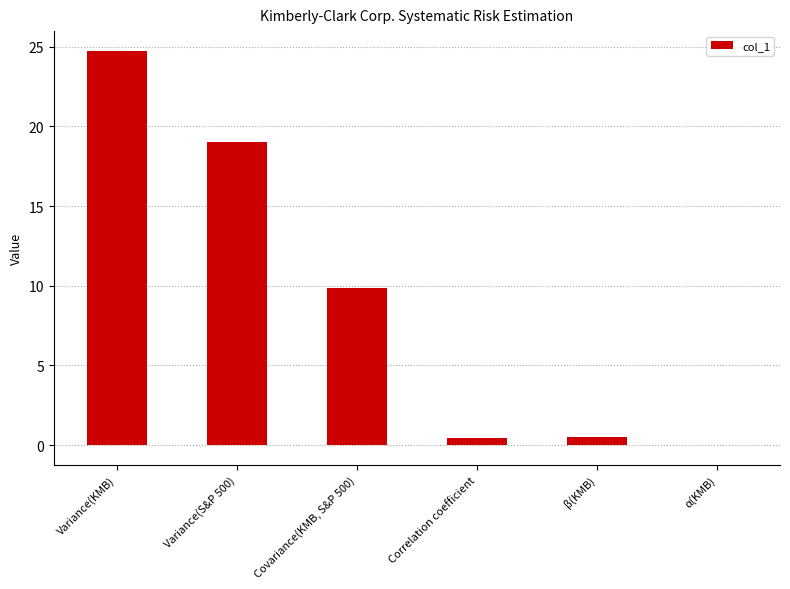

What is the difference between the values at Variance(S&P 500) and Correlation coefficient?

18.6